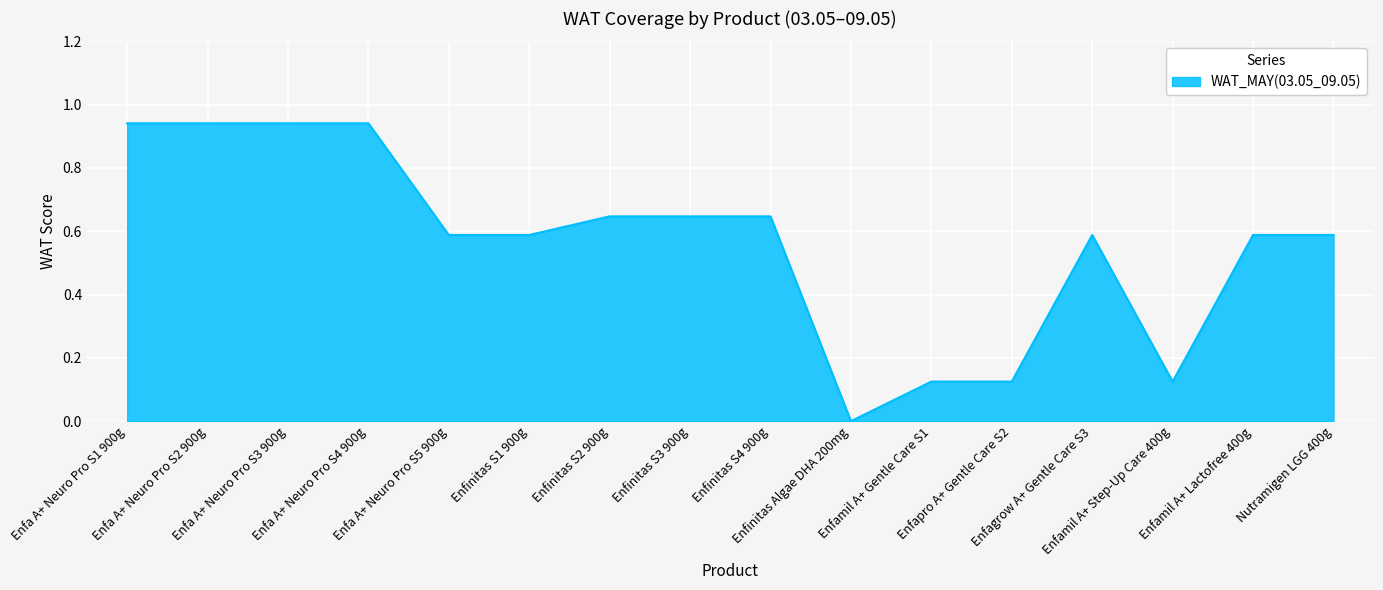

Reading left to right, what are all the values shown in this chart?

0.9	0.9	0.9	0.9	0.6	0.6	0.6	0.6	0.6	0.0	0.1	0.1	0.6	0.1	0.6	0.6